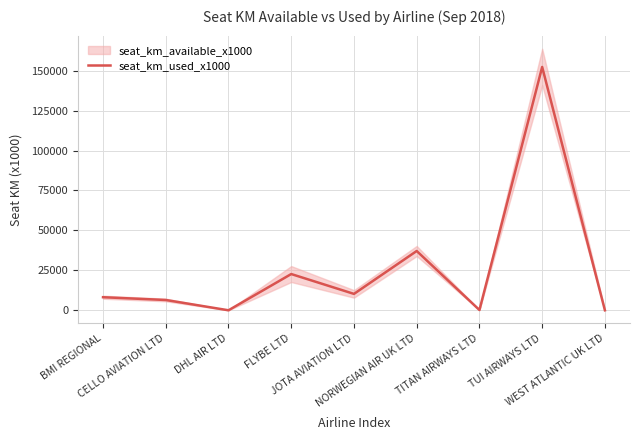

Reading right to left, transcribe all the data shown in this chart.

0.0	152323.5	171.0	37120.5	10262.5	22686.5	0.0	6445.0	8178.0